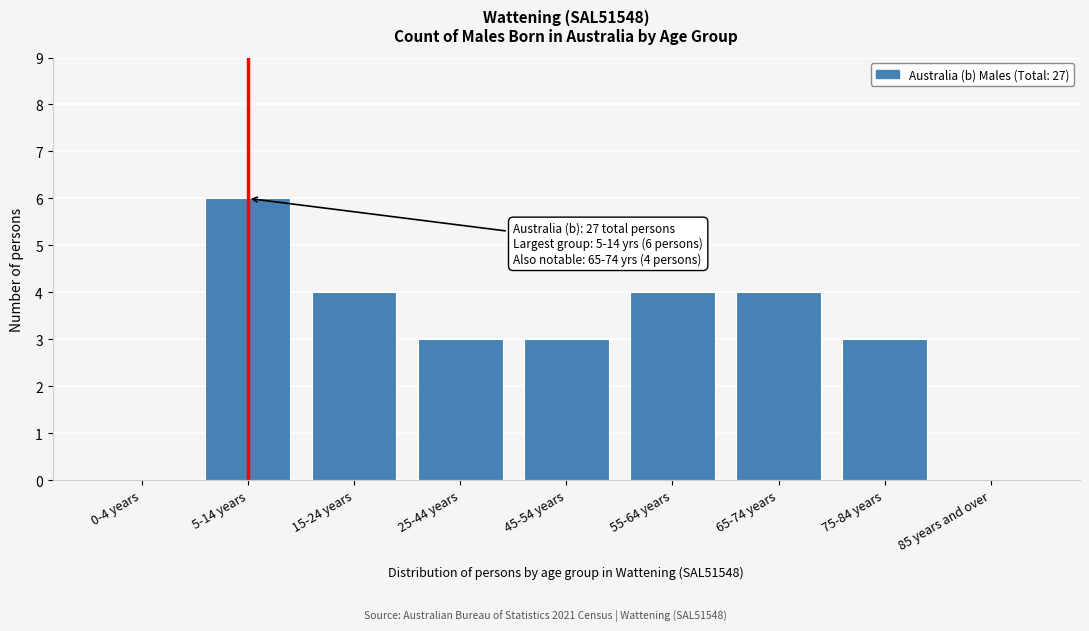

Reading left to right, extract all data points from this chart.

0-4 years=0	5-14 years=6	15-24 years=4	25-44 years=3	45-54 years=3	55-64 years=4	65-74 years=4	75-84 years=3	85 years and over=0